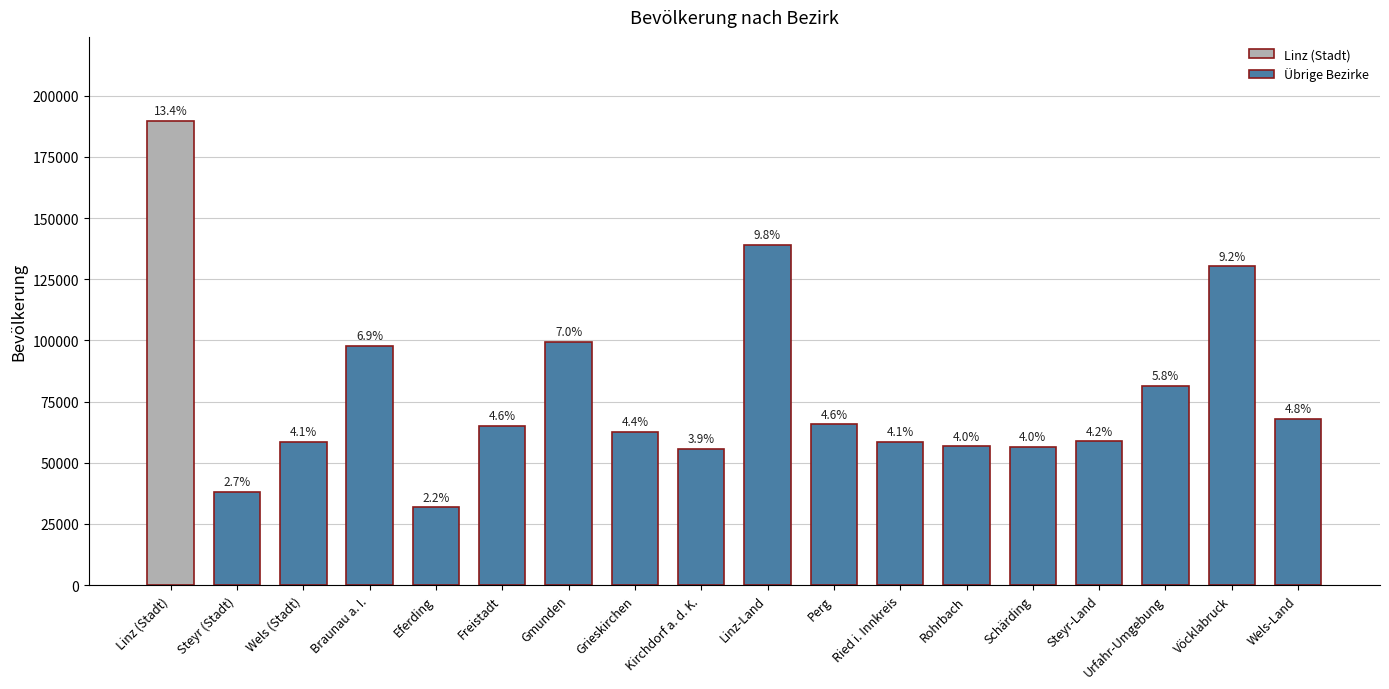

At which category does the chart reach its peak across all series?

Linz (Stadt)